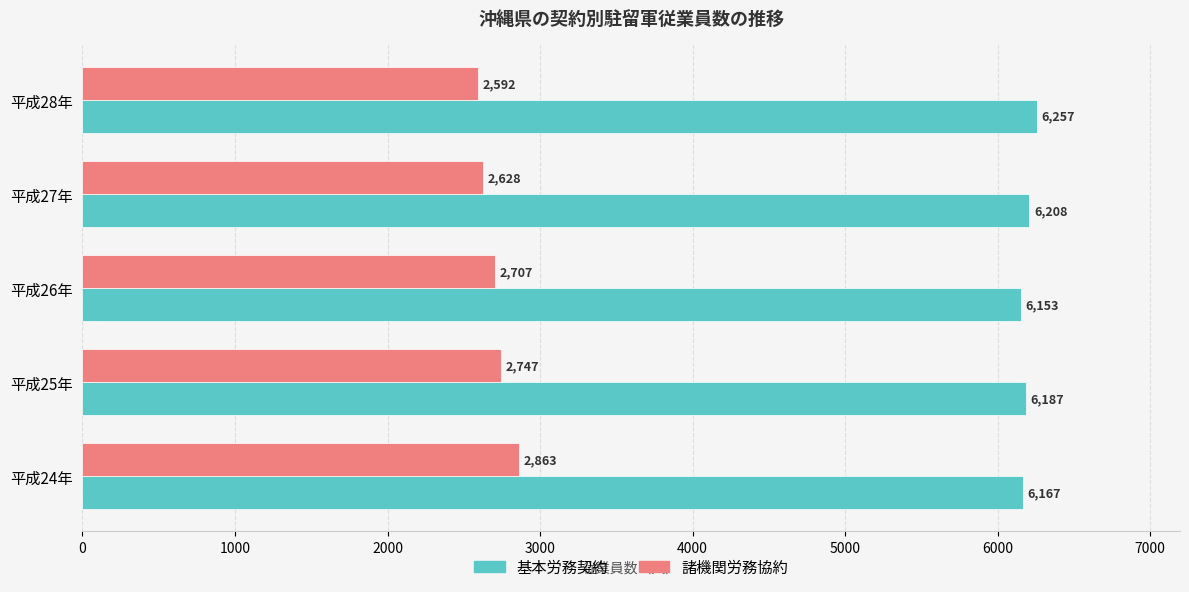

Which label corresponds to the largest value in the chart?

平成28年